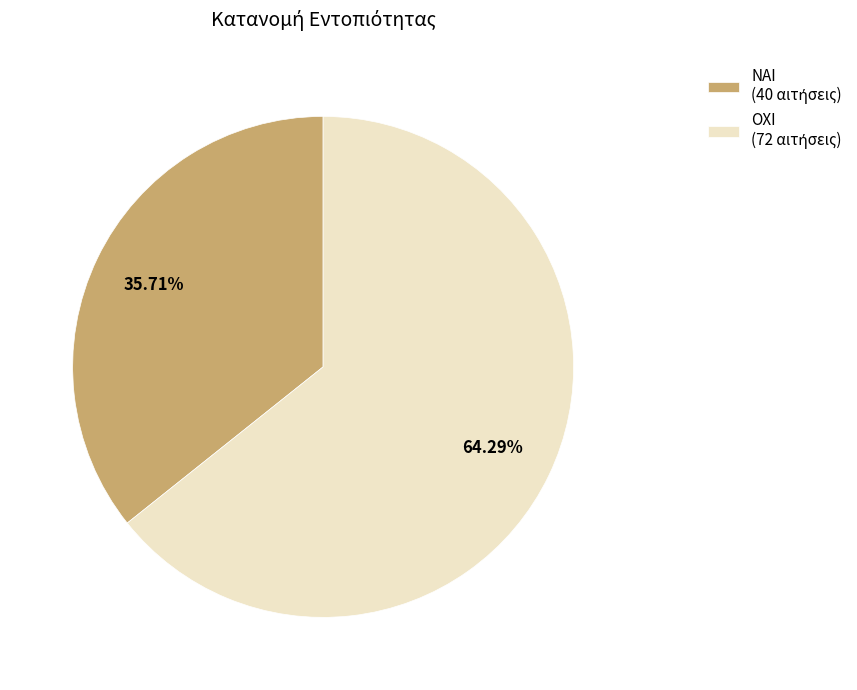

What is the largest slice in the pie chart?

ΟΧΙ